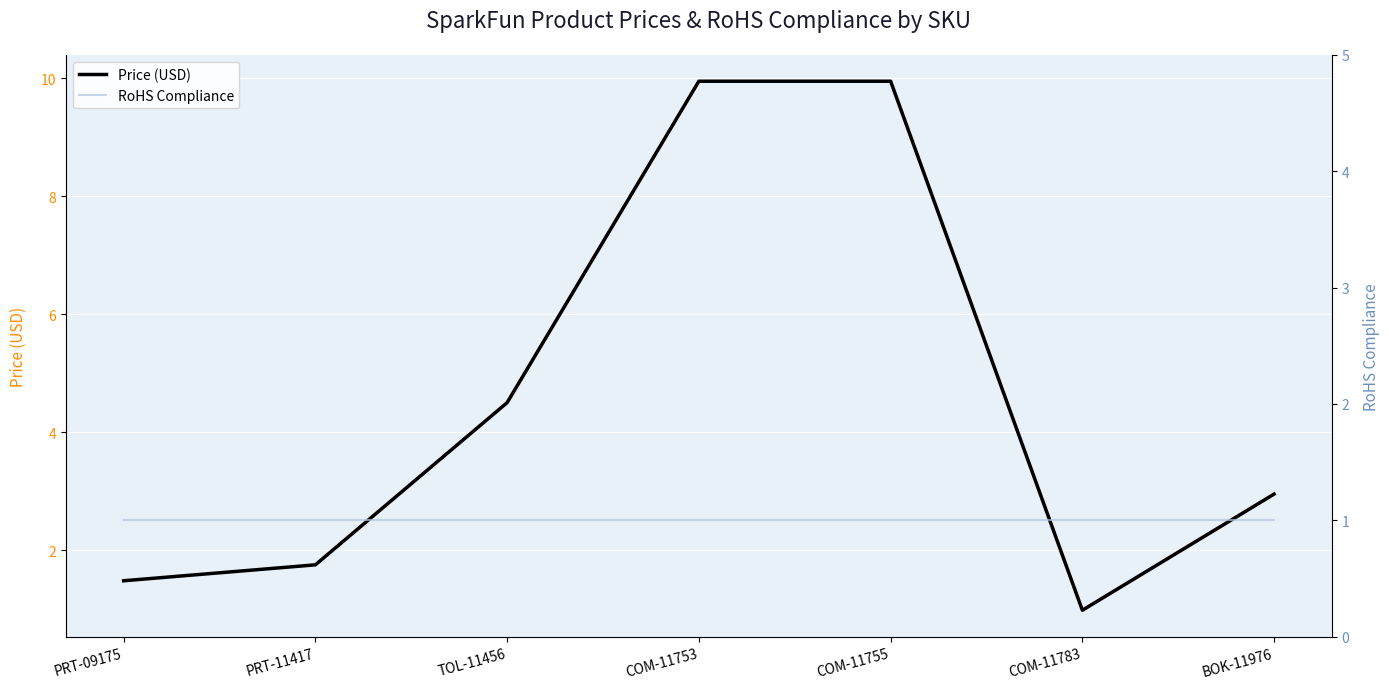

How many lines are shown in the chart?

2